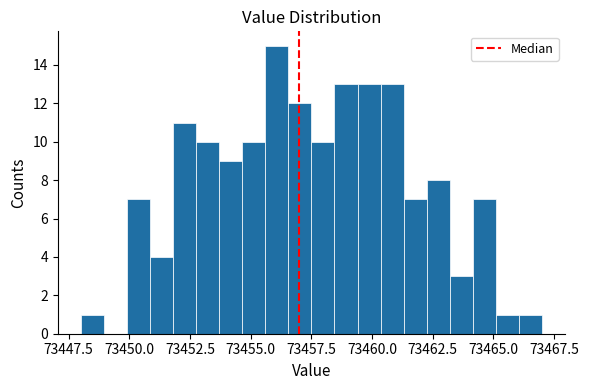

Around what value on the x-axis is the tallest bar? Give the approximate position of its centre, as read against the axis.

73456.0